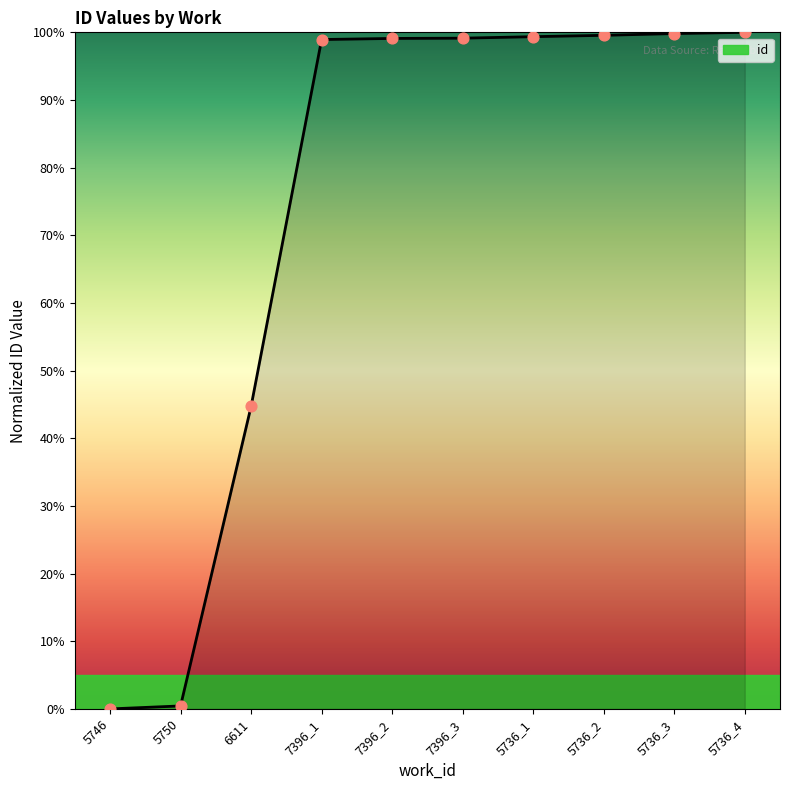

What is the ratio of the value at 7396_3 to the value at 7396_2?

1.0